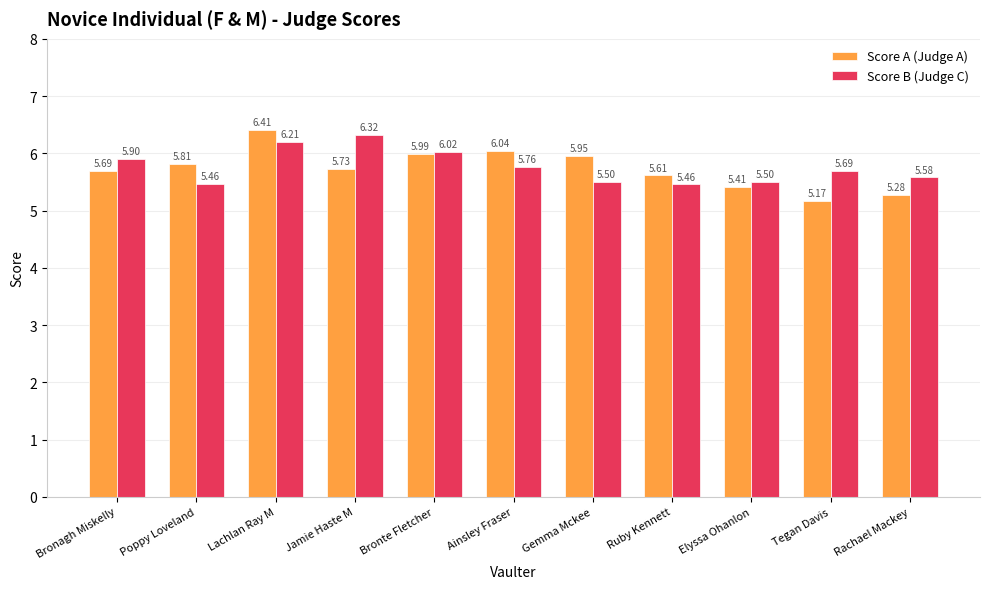

What is the sum of the Score A (Judge A) values at Bronte Fletcher and Ainsley Fraser?

12.0